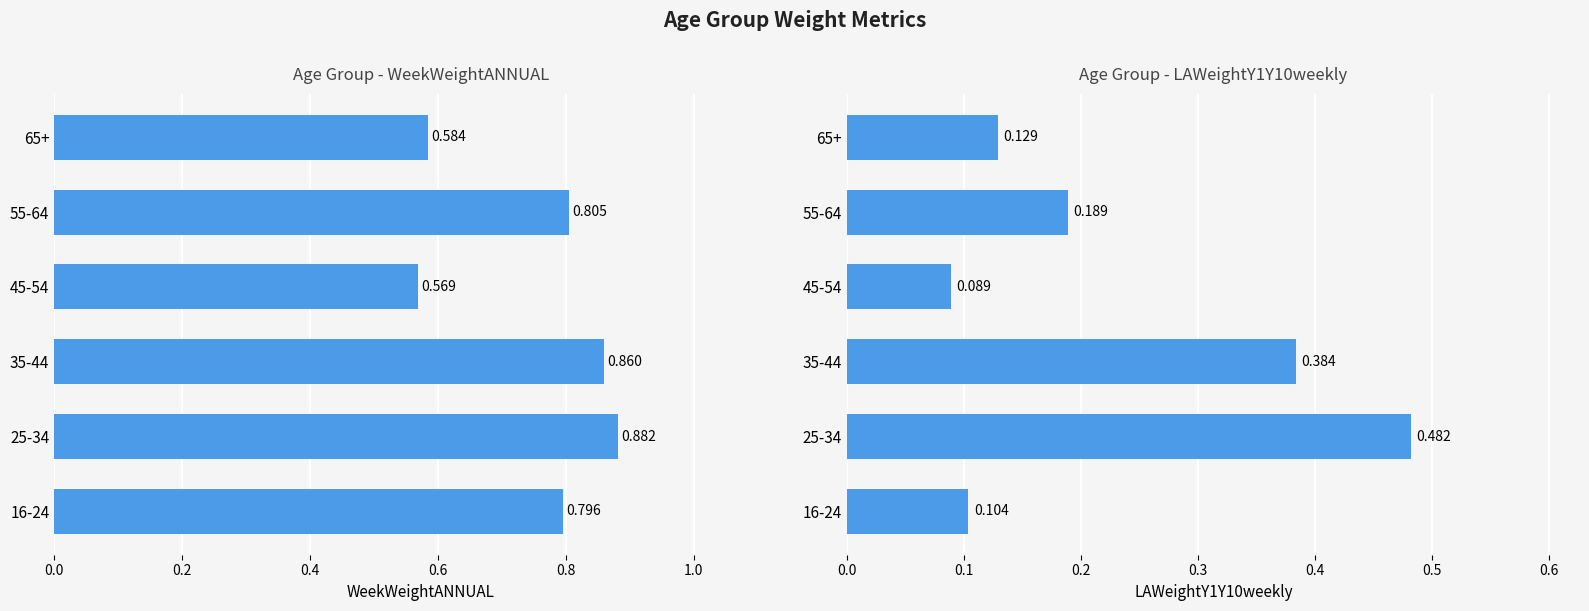

Is it true that LAWeightY1Y10weekly equals 0.3 at 25-34?

False